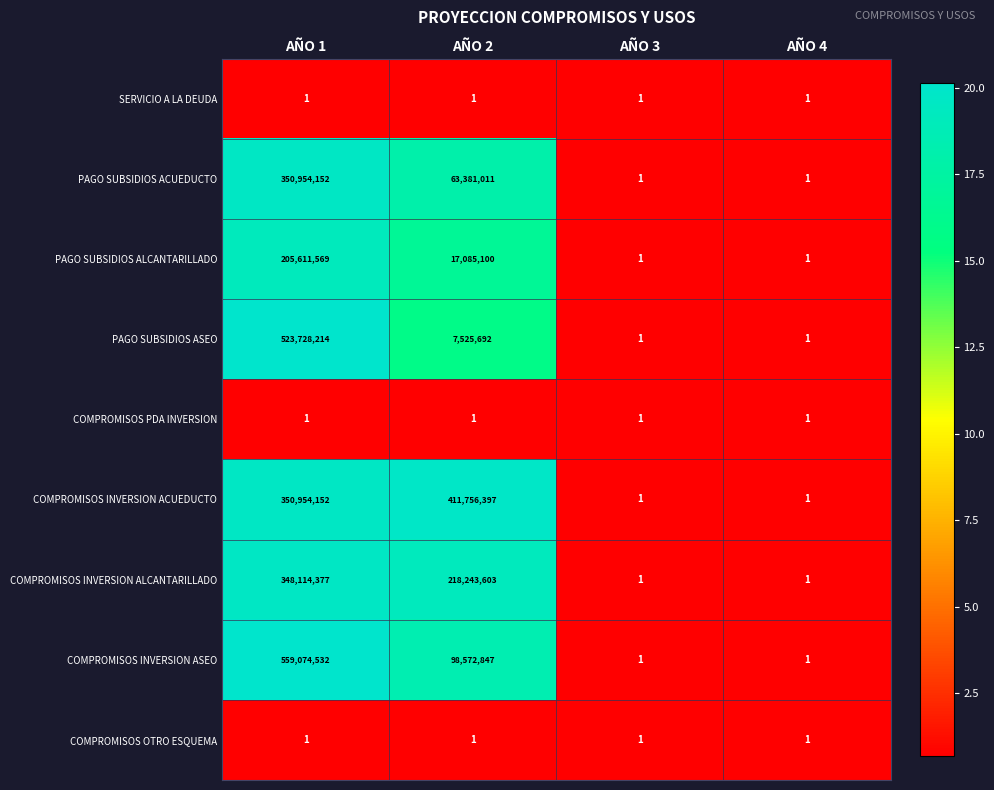

What is the difference between the highest and lowest values at AÑO 2?

411756396